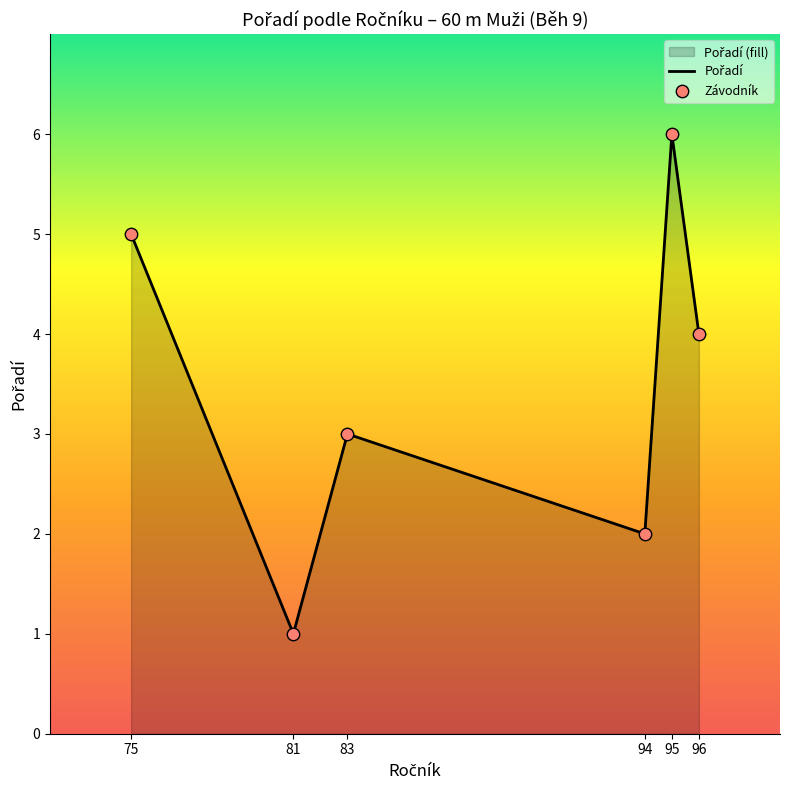

At which category is the sum across all series the highest?

95